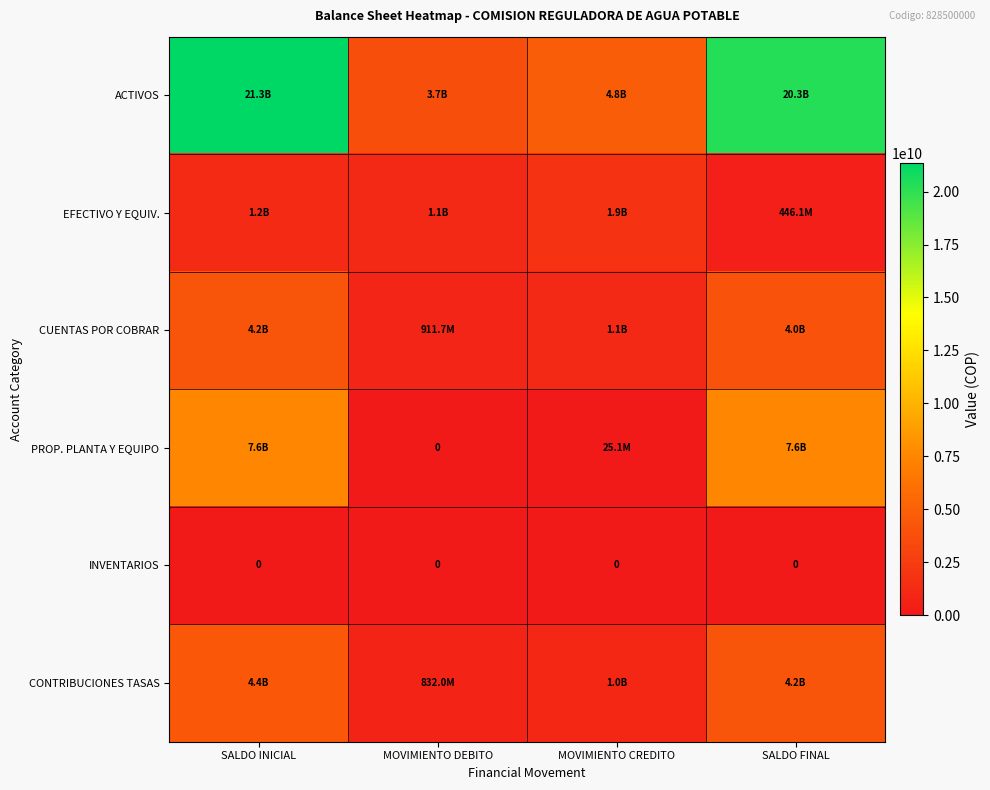

Which category has the highest value in the EFECTIVO Y EQUIV. series?

MOVIMIENTO CREDITO